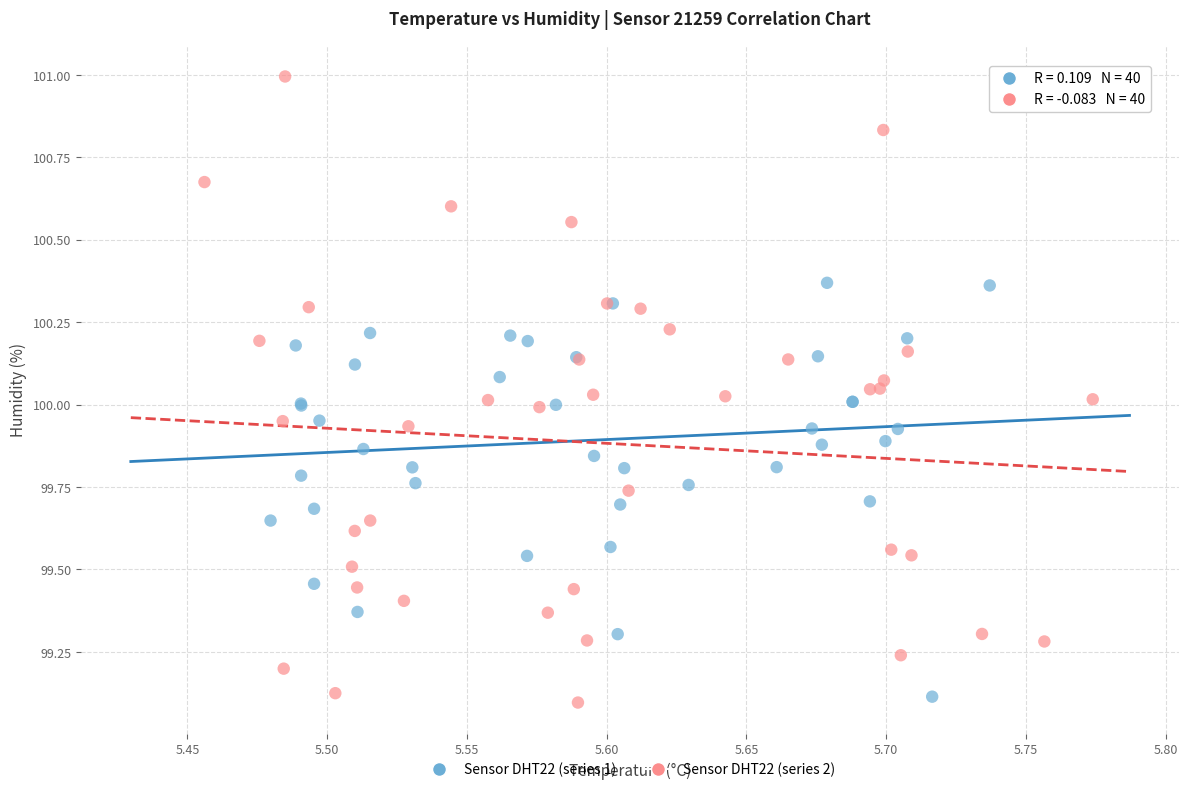

Which series has the widest spread of Y values?

Sensor DHT22 (series 2)